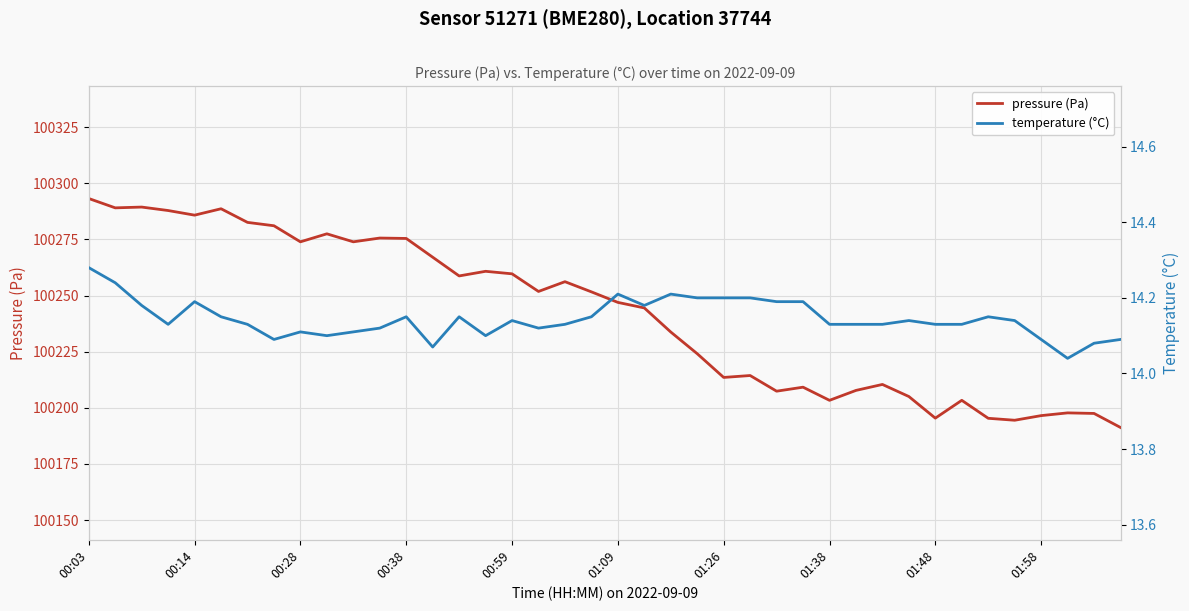

Is it true that pressure (Pa) equals 174669.0 at 14?

False